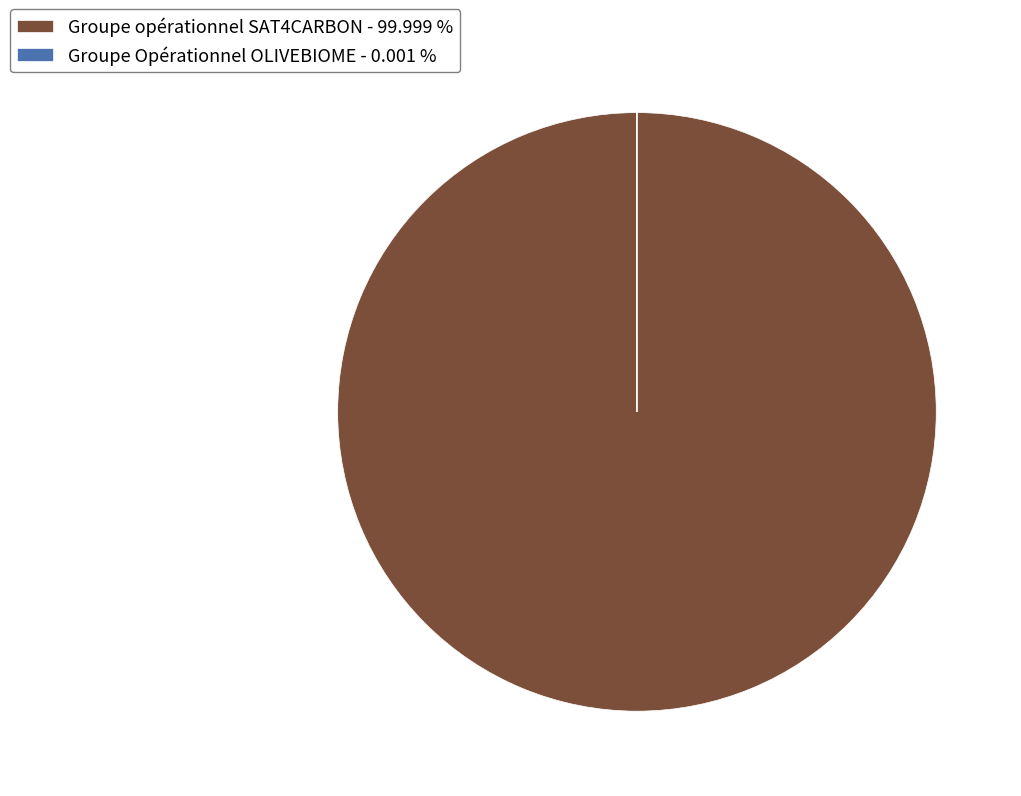

Does Groupe opérationnel SAT4CARBON - 99.999 % account for over 50% of the chart?

Yes